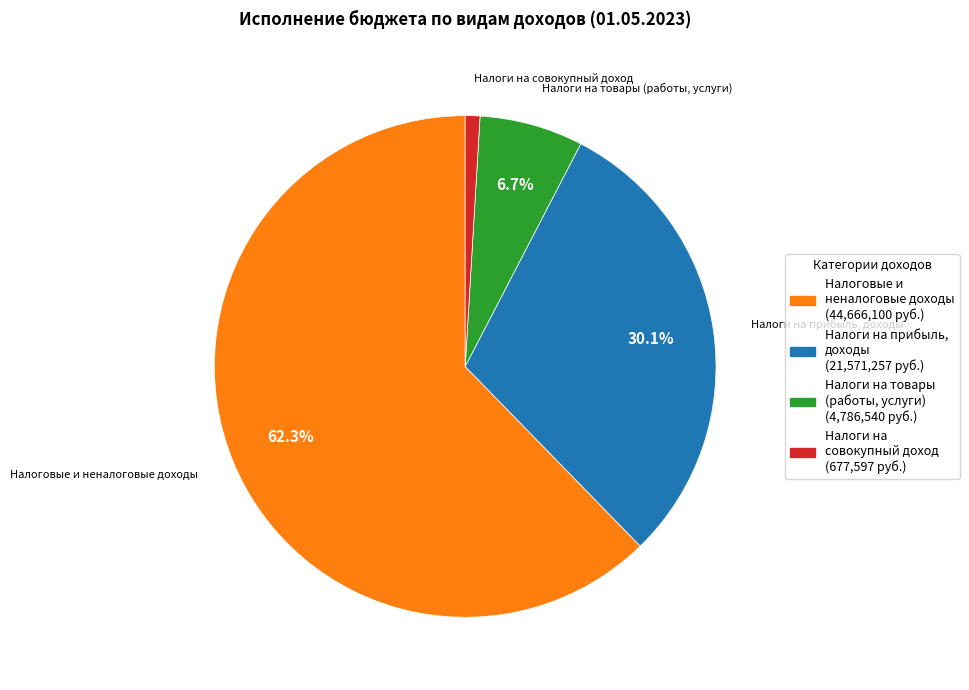

Does any single category account for the majority?

Yes